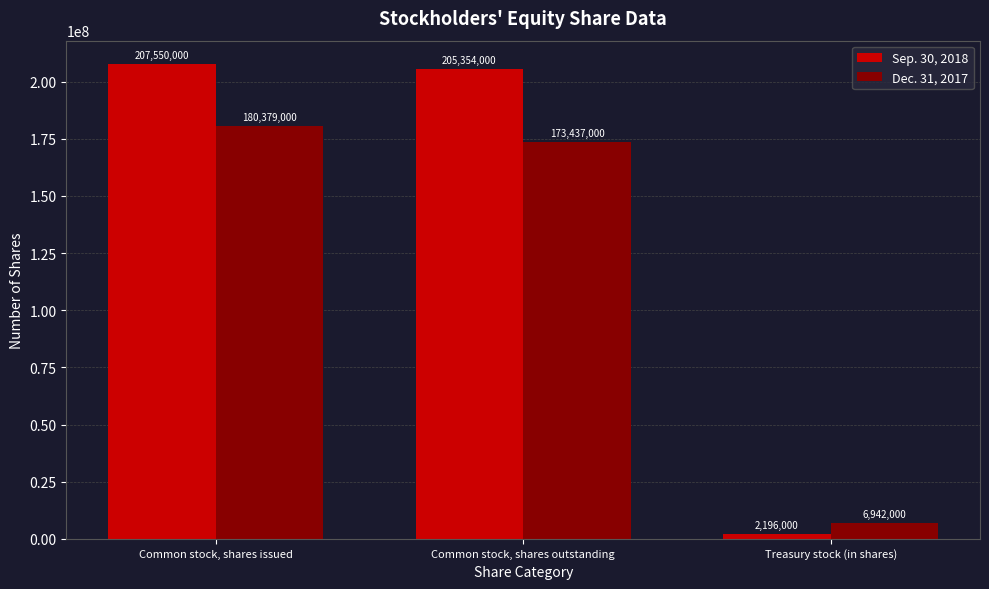

What is the sum of all Sep. 30, 2018 values?

415100000